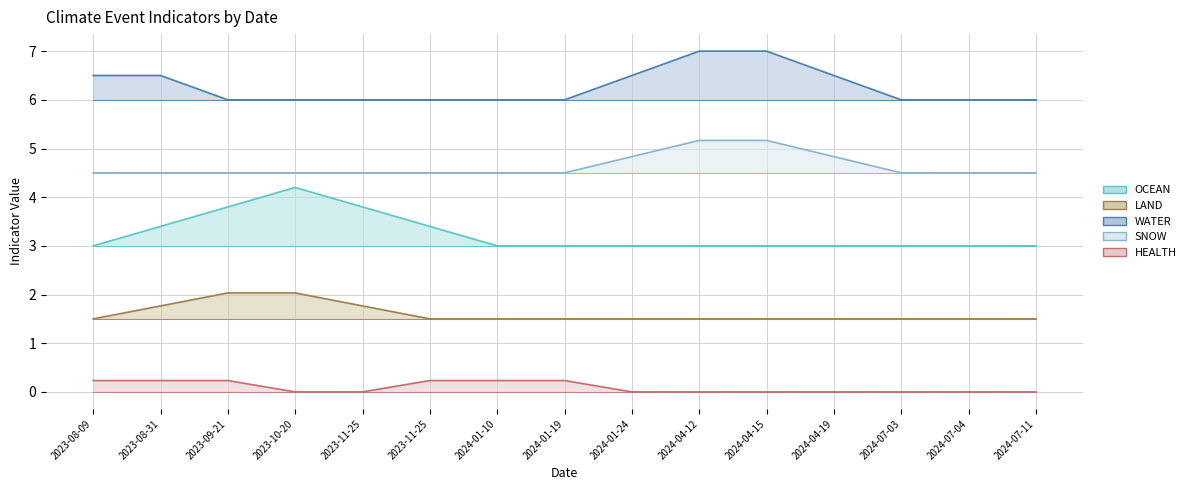

At which category does the chart reach its minimum across all series?

2023-10-20